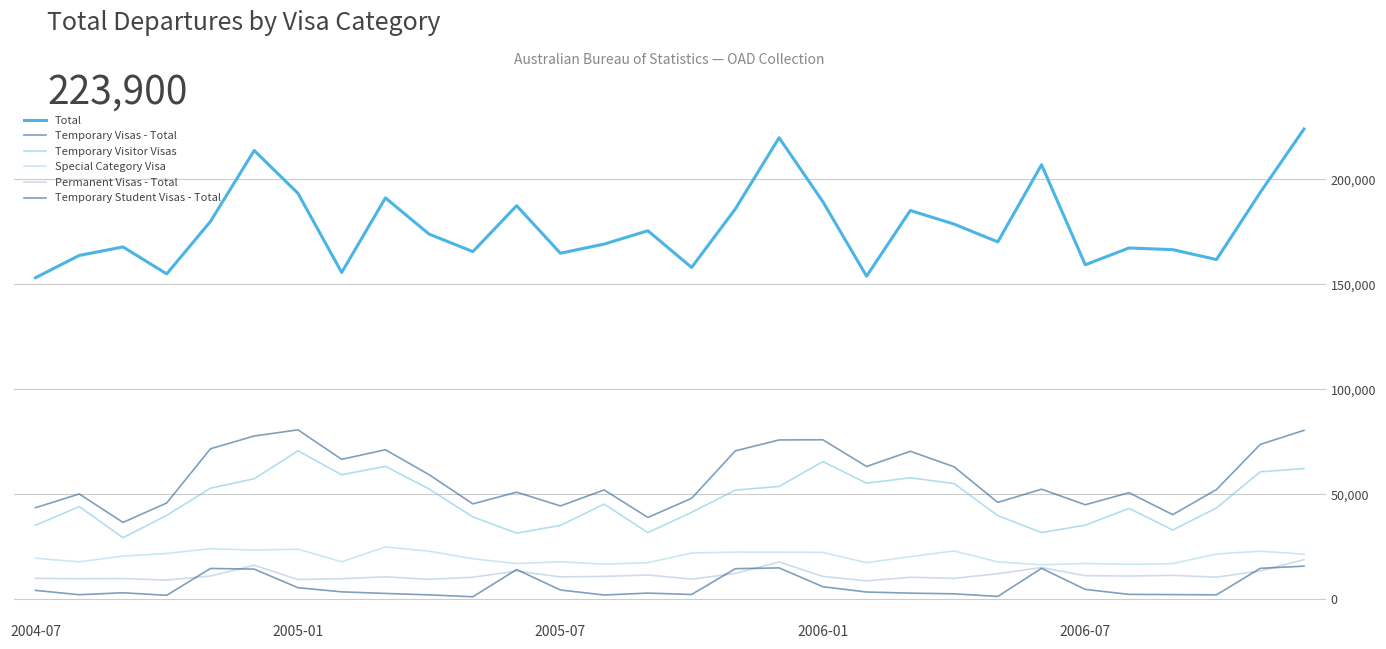

Does the chart have visible grid lines?

Yes